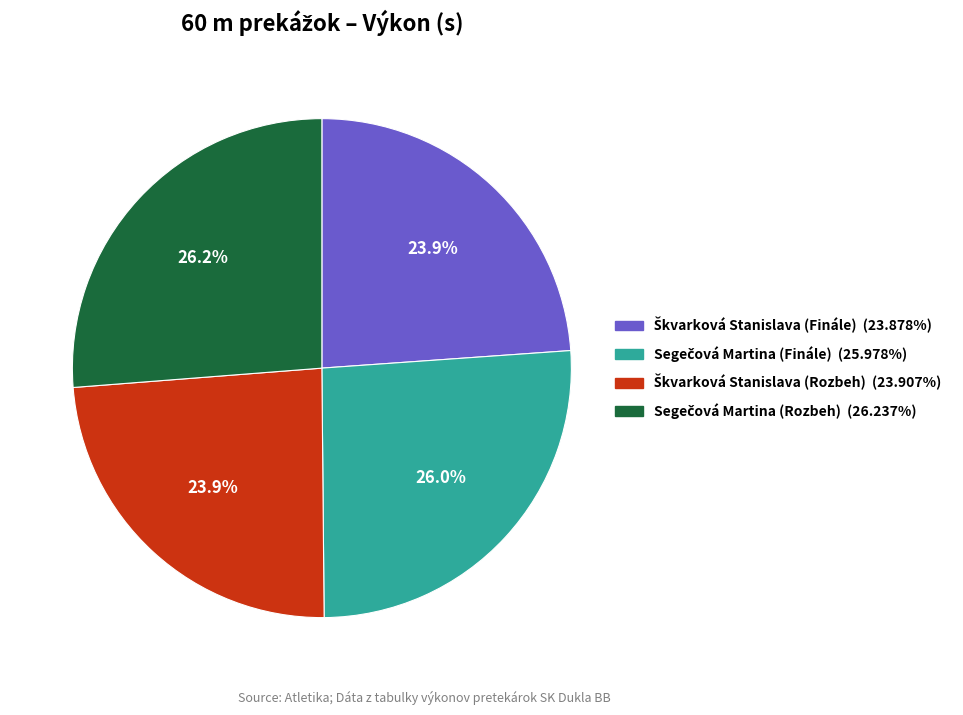

To the nearest percent, what is the difference between the largest and smallest slice percentages?

2%